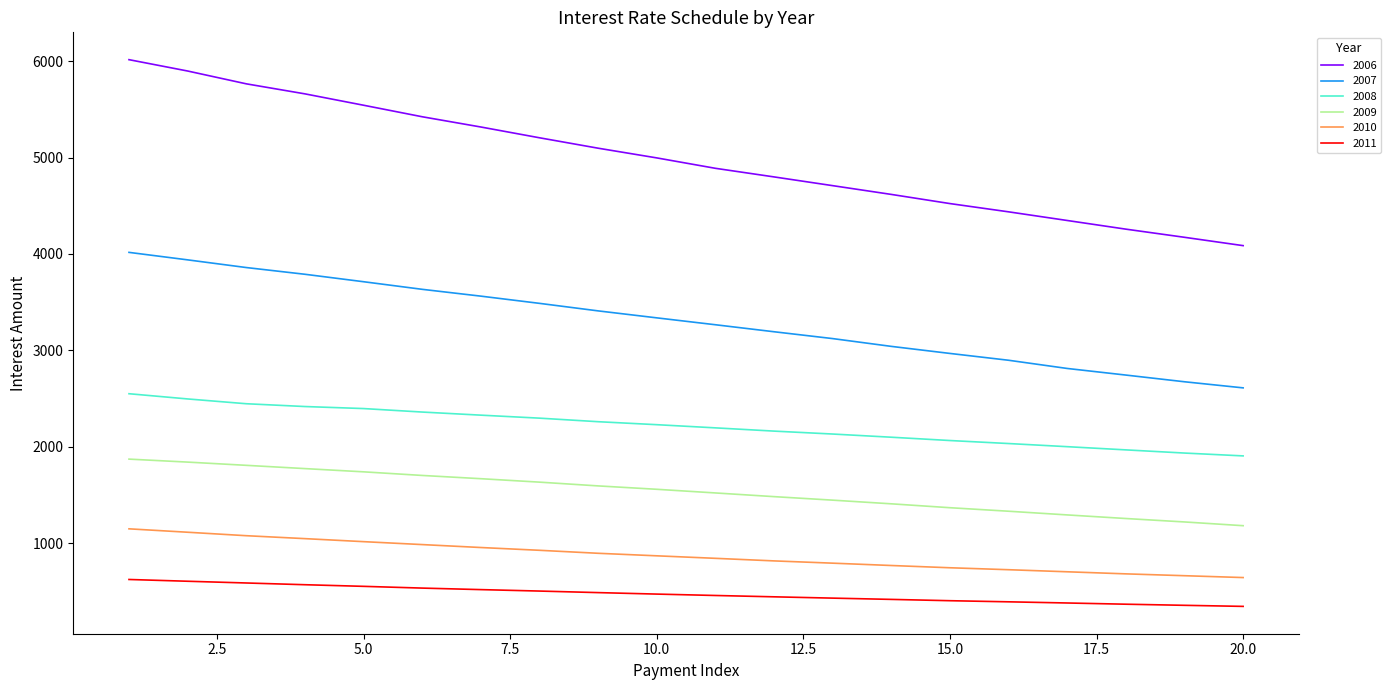

Which series has the largest total across all categories?

2006